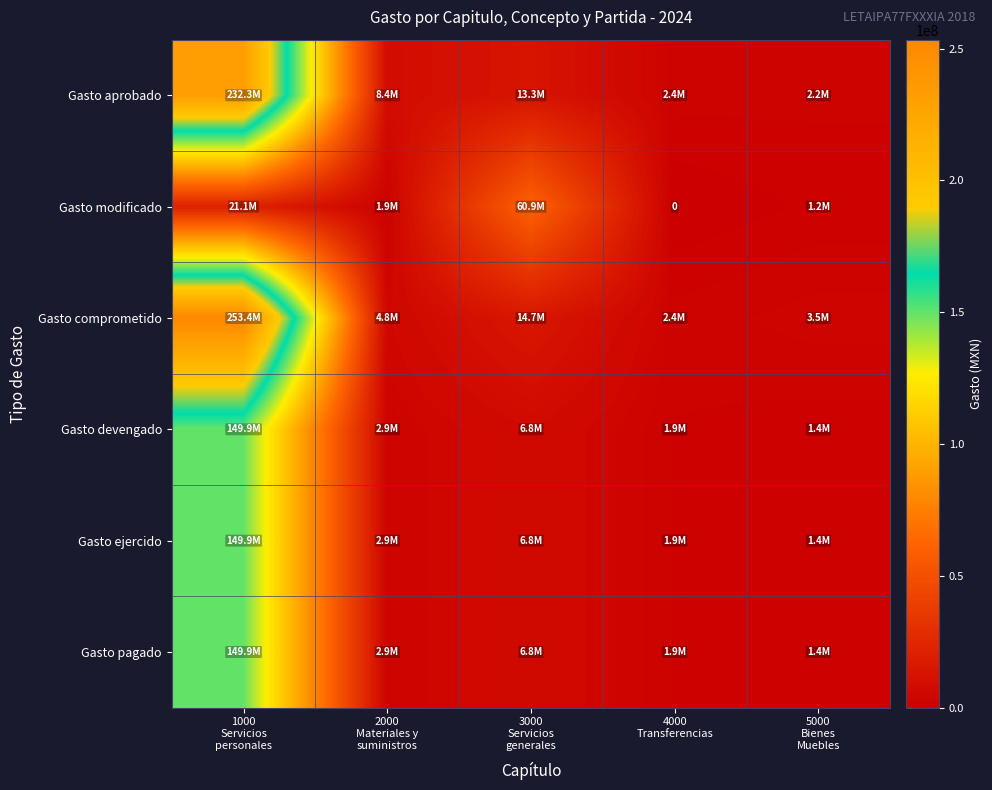

Is it true that Gasto ejercido equals 46580437.7 at 1000 Servicios personales?

False